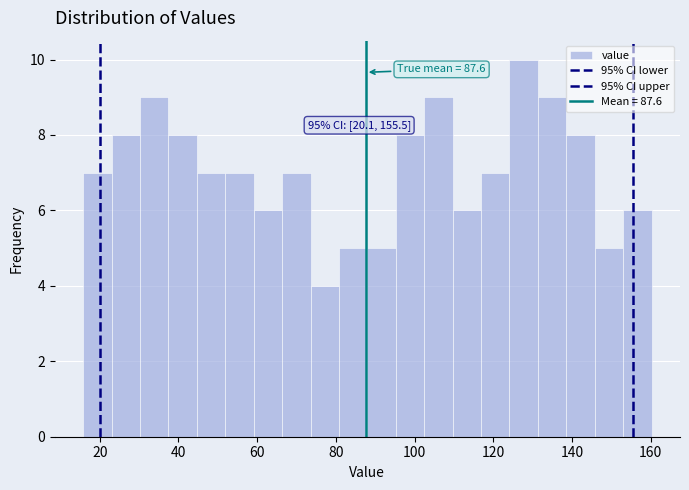

Around what value on the x-axis is the tallest bar? Give the approximate position of its centre, as read against the axis.

128